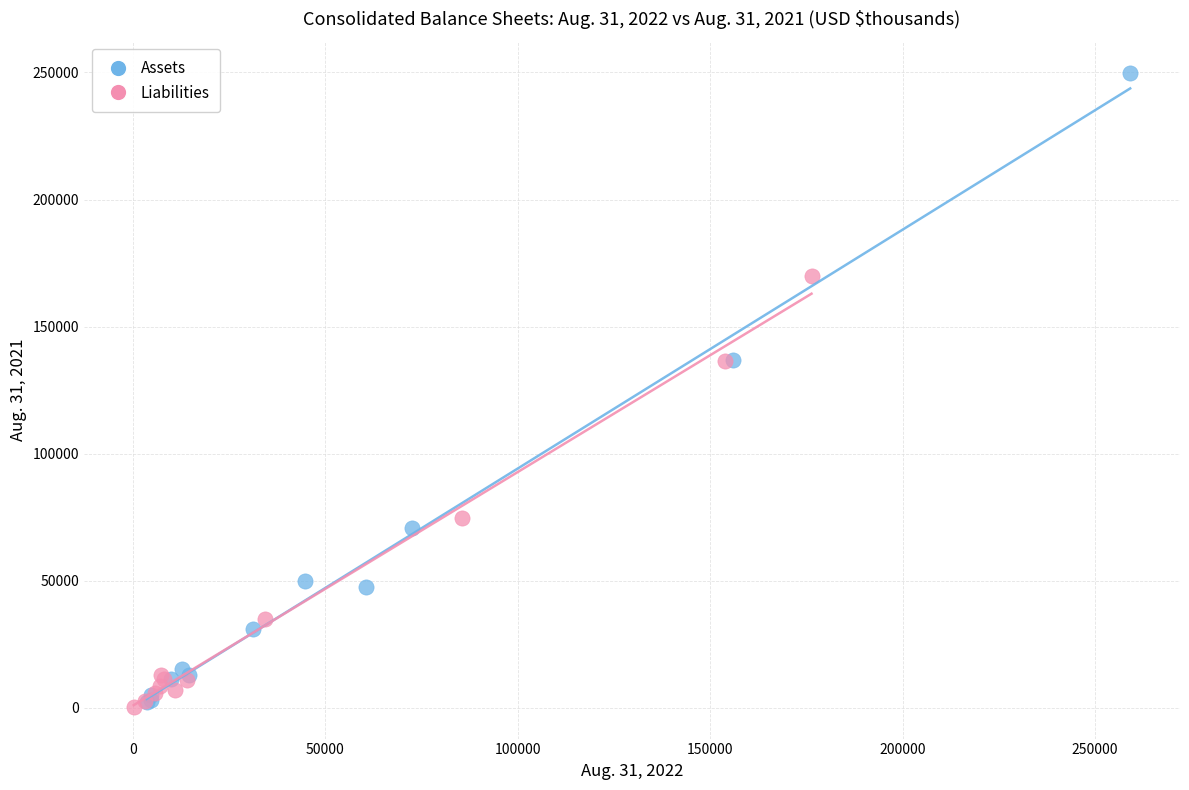

Which series has the widest spread of Y values?

Assets